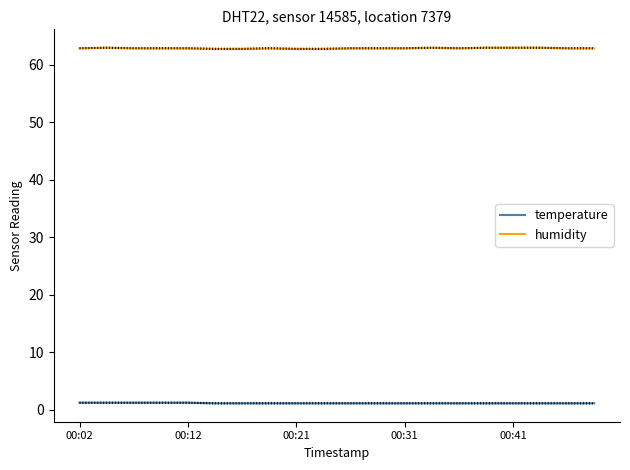

What is the highest value of the temperature series?

1.2